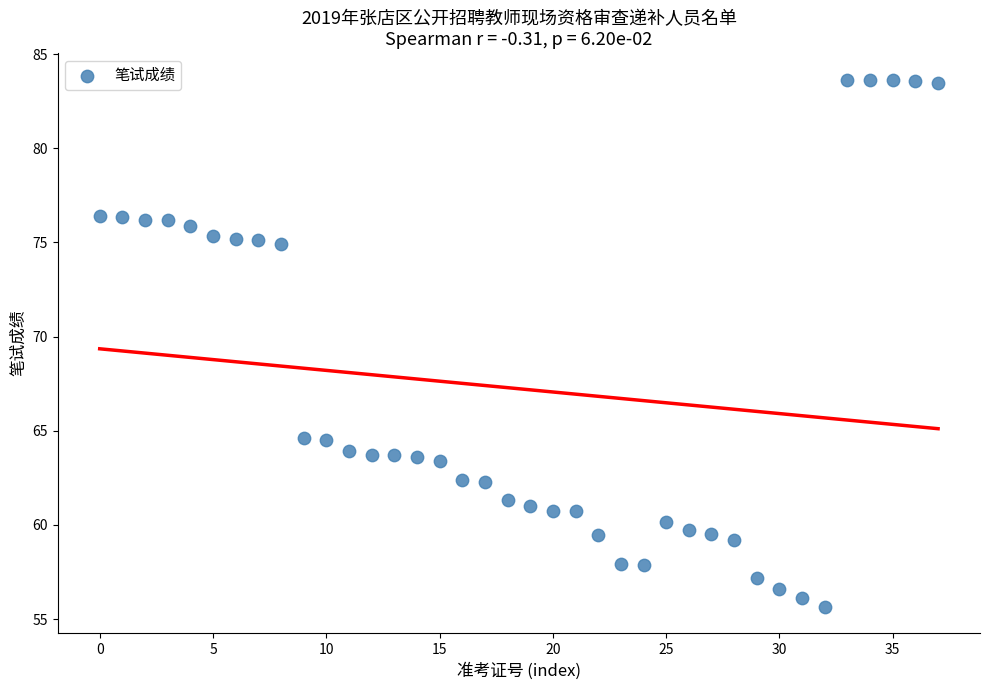

What is the range of Y values (max minus min)?

28.0